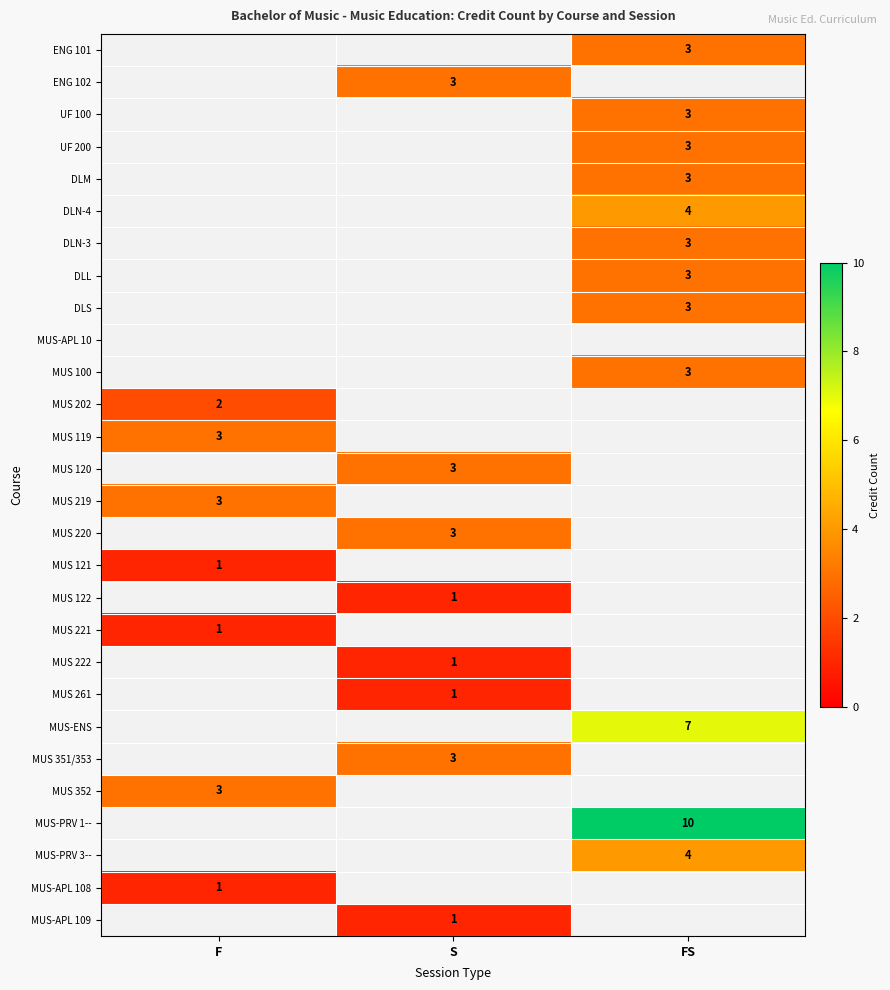

Which has a higher value, F or S?

S